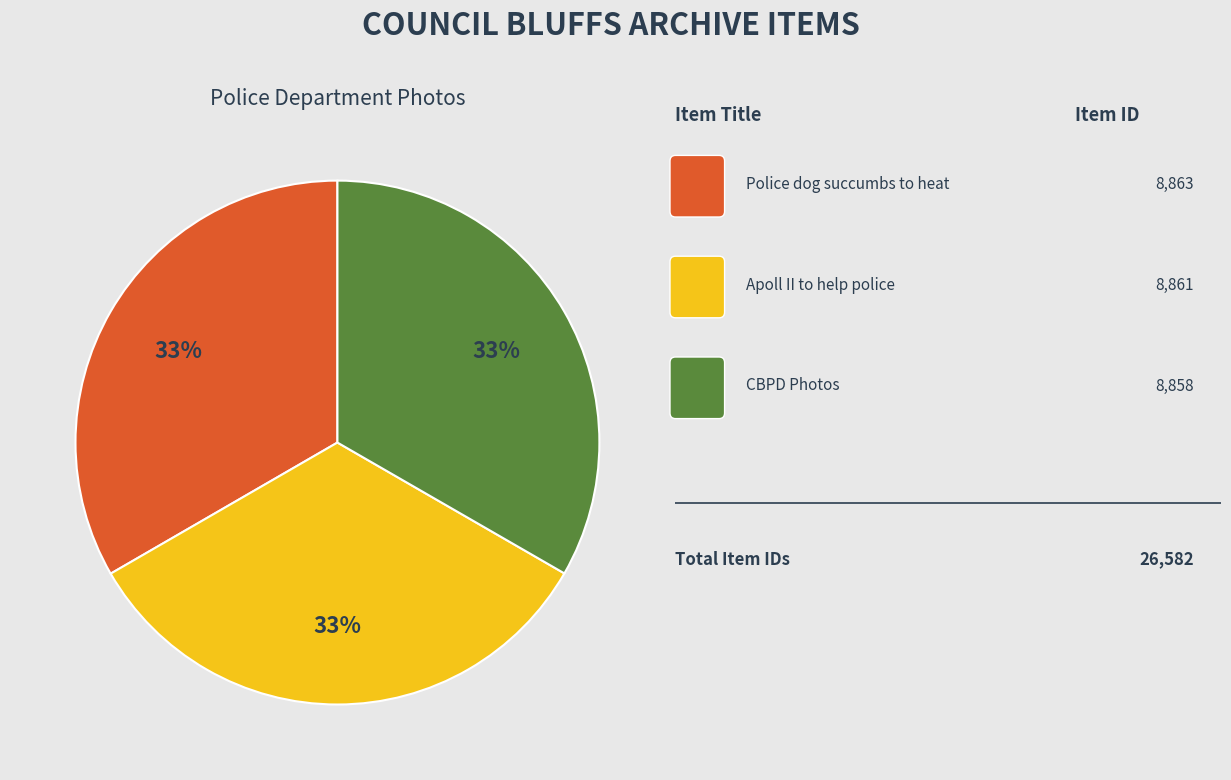

To the nearest percent, what is the average slice percentage?

33%